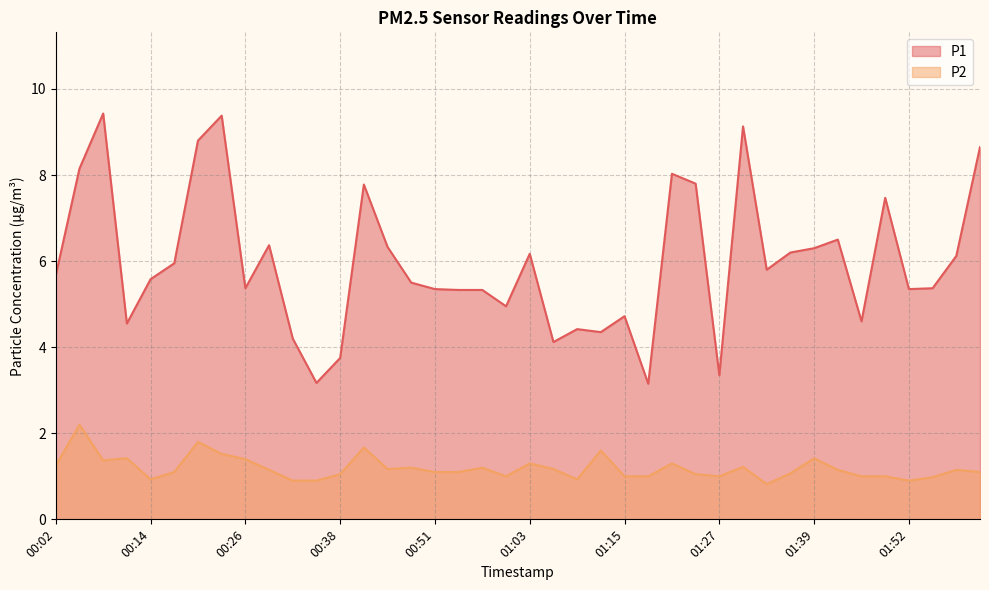

What is the average value of the P2 series?

1.2